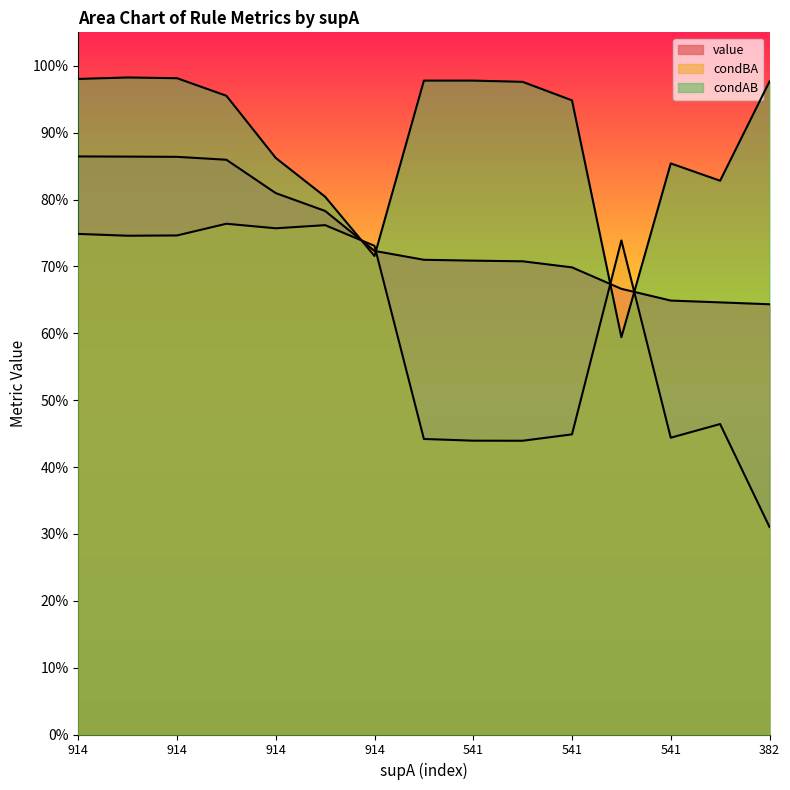

At which category does the chart reach its peak across all series?

914